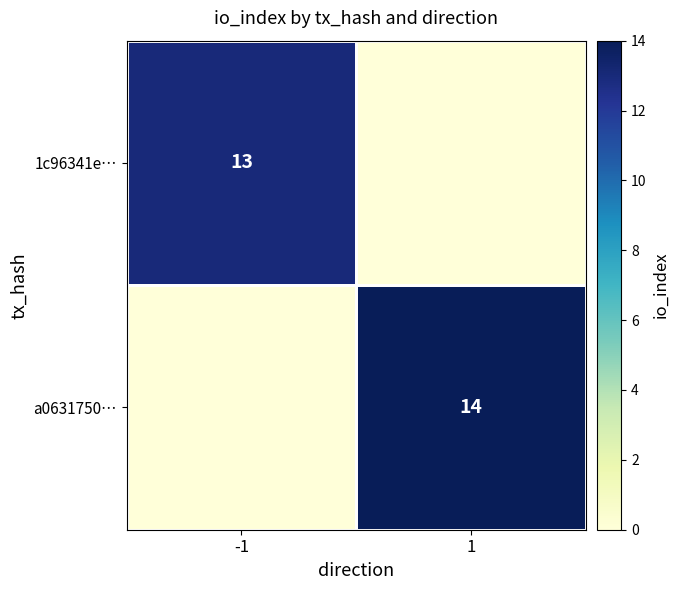

Is the value of a0631750… at 1 greater than the value of 1c96341e… at -1?

Yes